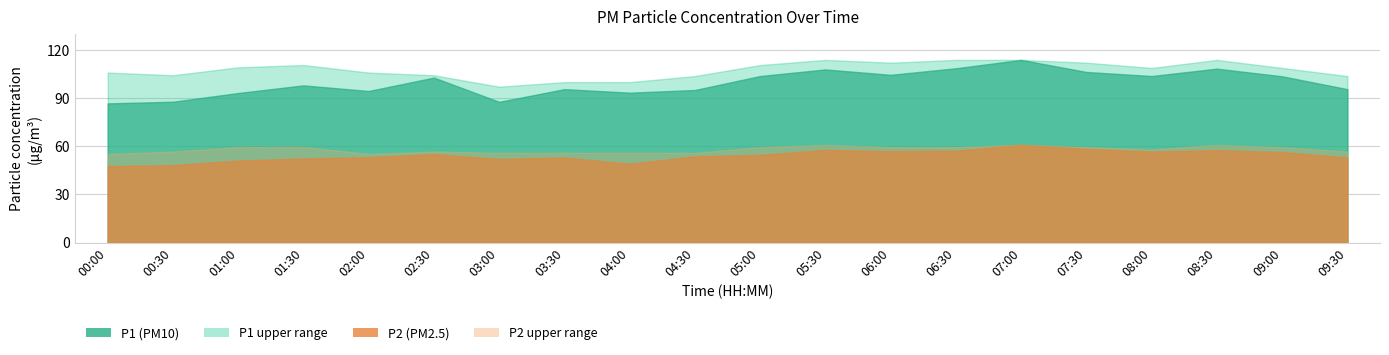

What is the maximum value for P2?

60.9